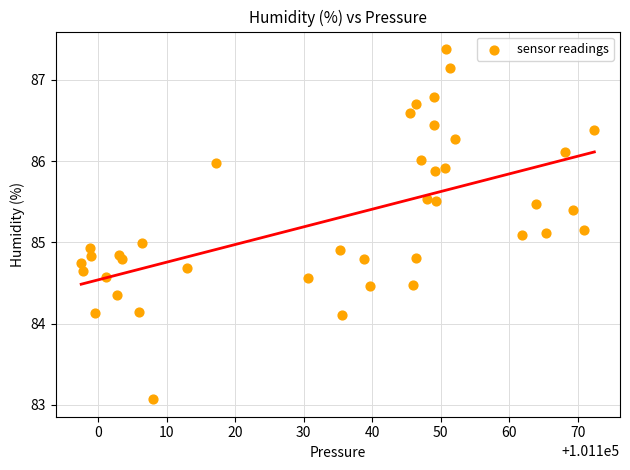

What is the range of X values (max minus min)?

74.9